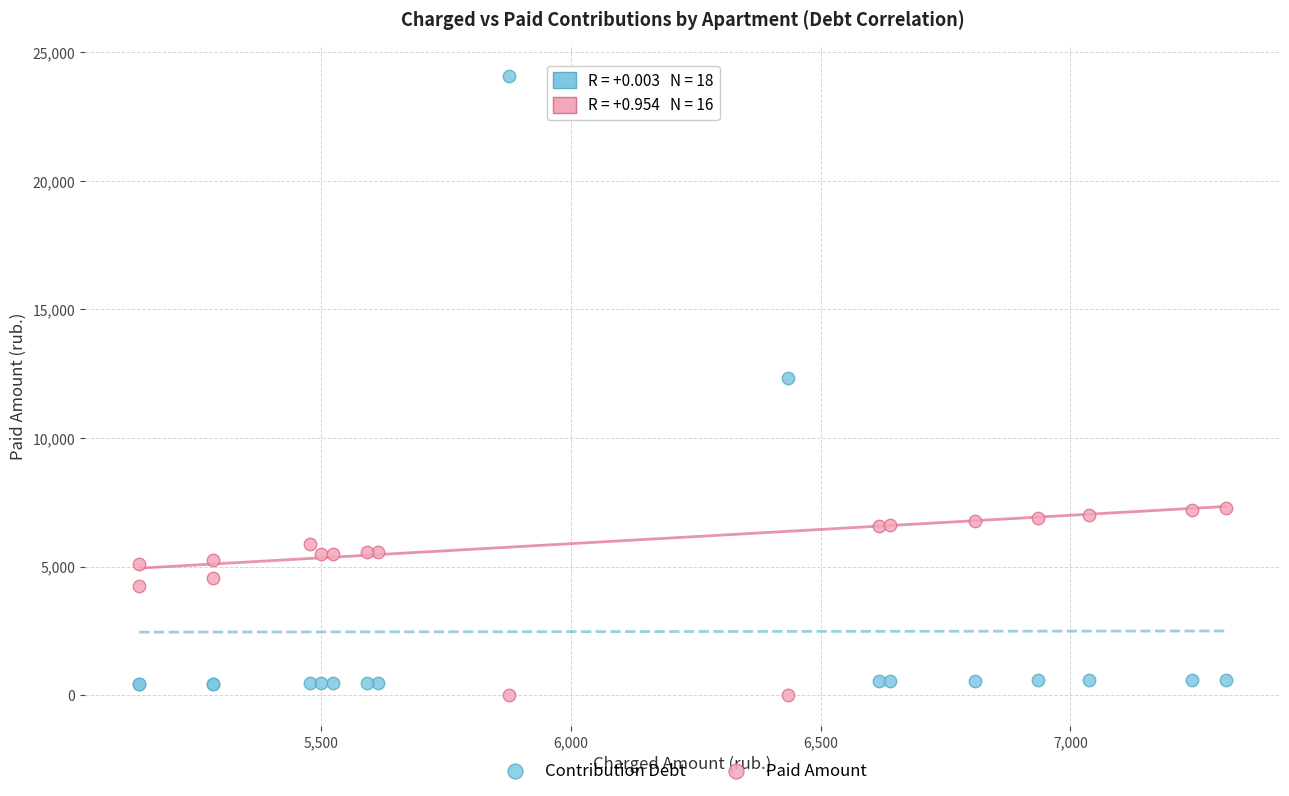

What is the X range (max minus min) for the scatter plot?

2175.1